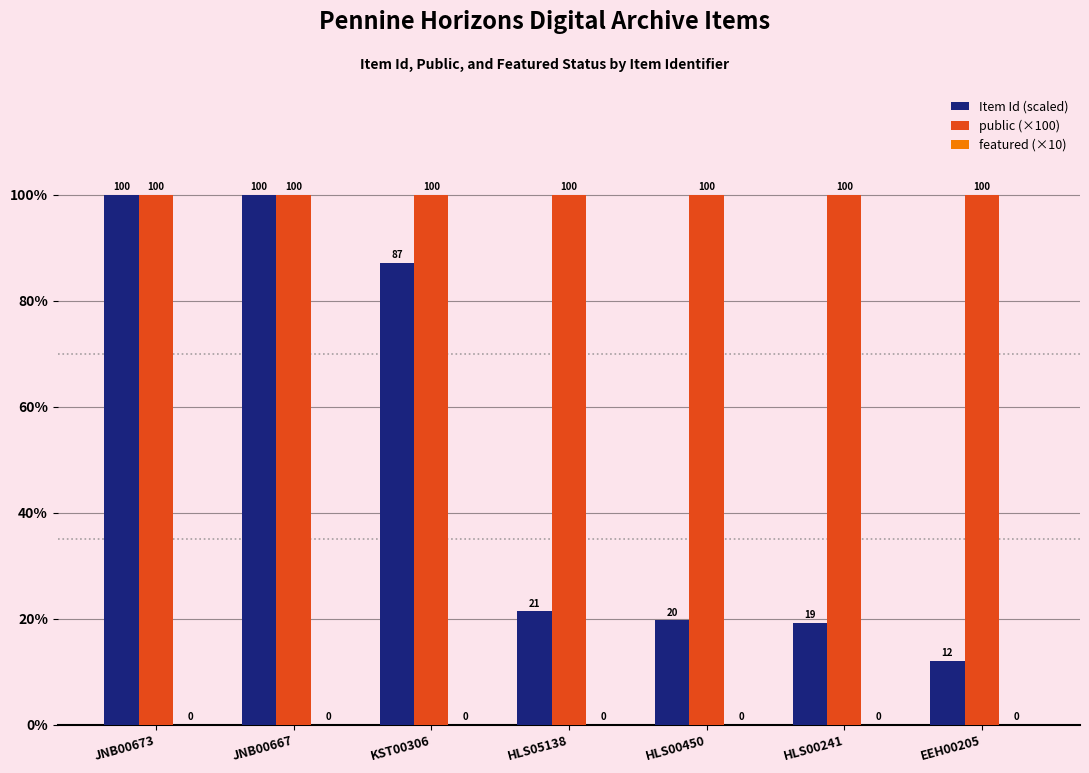

Rank the categories by public (×100) value from highest to lowest.

JNB00673, JNB00667, KST00306, HLS05138, HLS00450, HLS00241, EEH00205